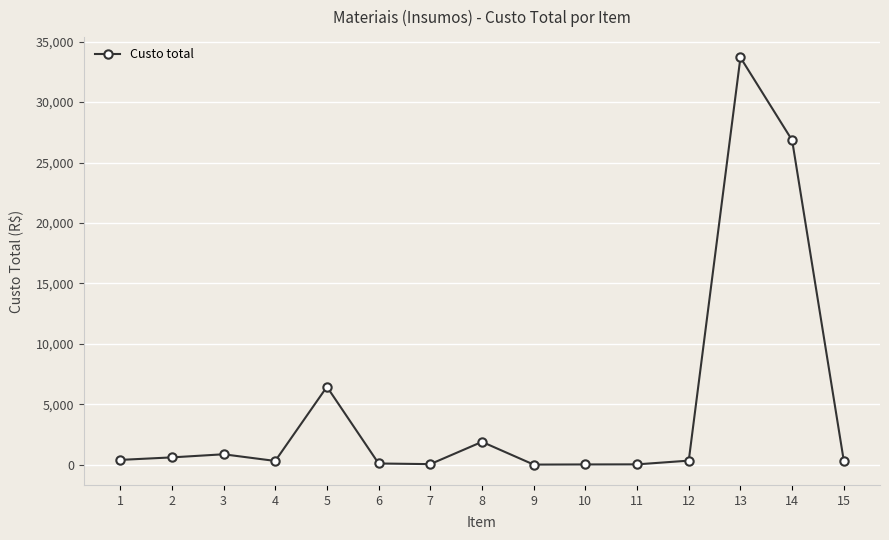

The value at 14 is 36591.2. True or false?

False